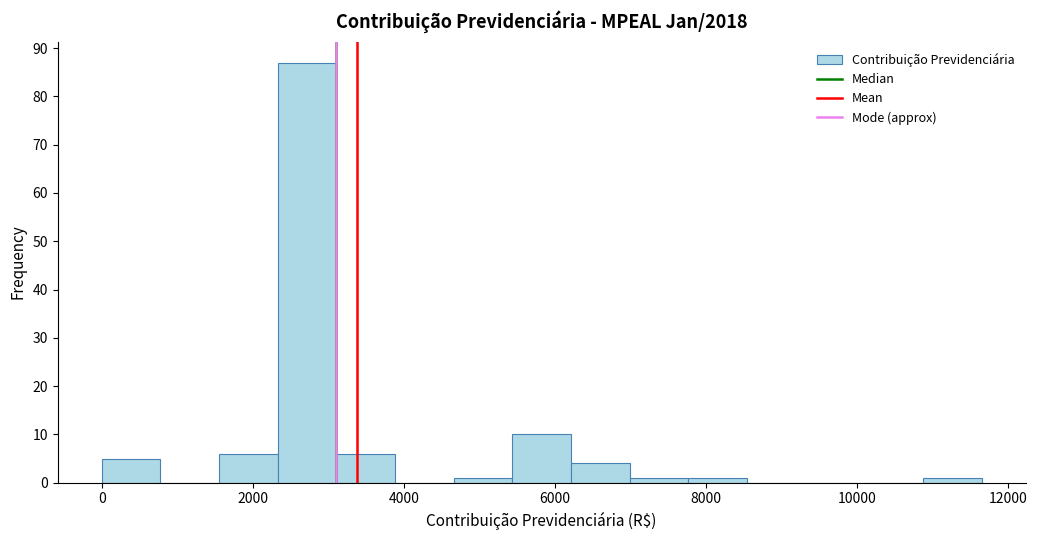

Read against the x-axis, roughly where is the centre of the tallest bar?

2800